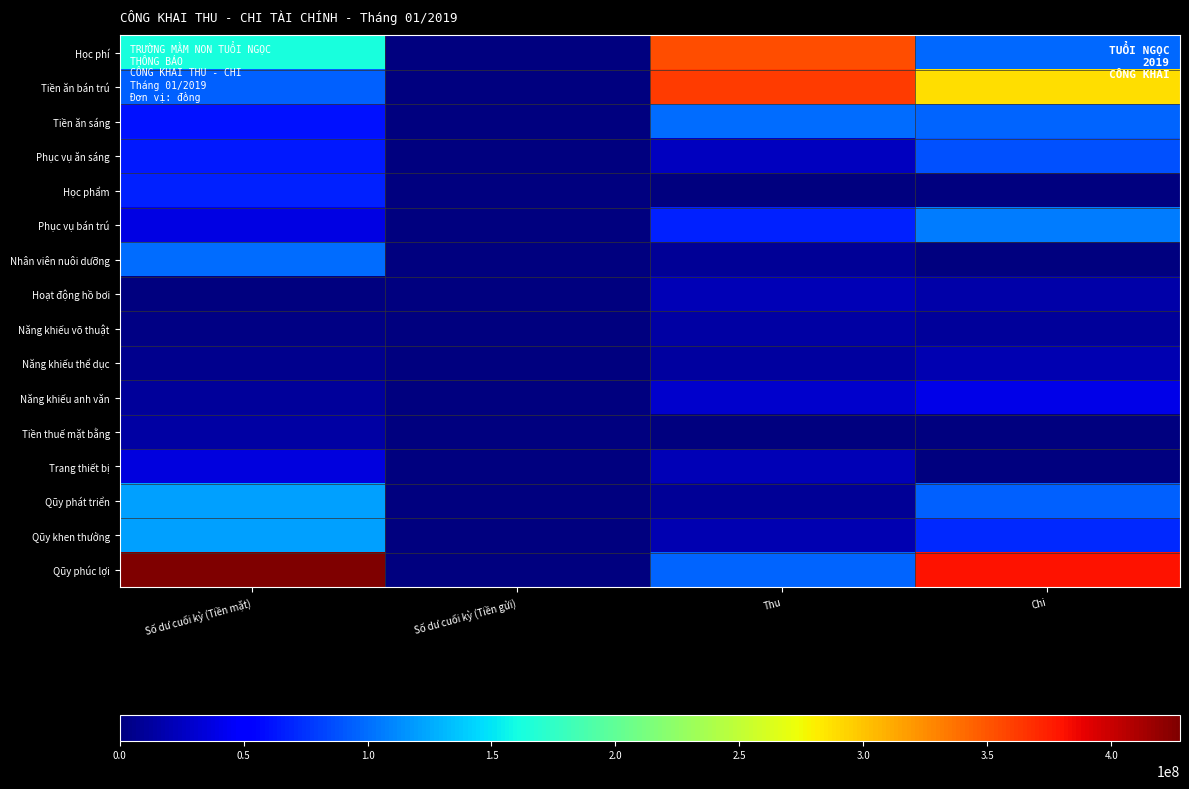

What is the total value across all series at Số dư cuối kỳ (Tiền mặt)?

1328914687